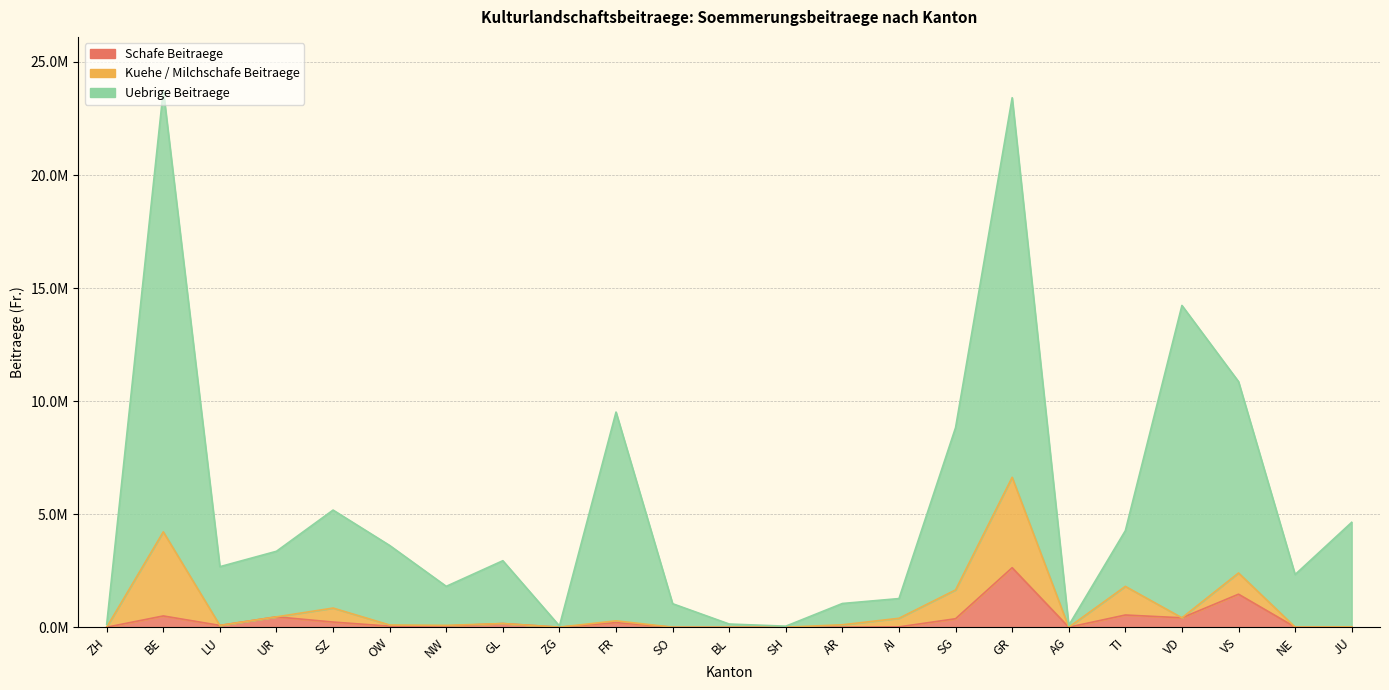

Reading left to right, extract all data points from this chart.

Schafe NST: ZH=0	BE=1905	LU=266	UR=1500	SZ=709	OW=190	NW=170	GL=492	ZG=0	FR=606	SO=3	BL=0	SH=0	AR=8	AI=75	SG=1029	GR=7238	AG=0	TI=2005	VD=1084	VS=5248	NE=16	JU=52
Schafe Beitraege: ZH=0	BE=498115	LU=78595	UR=458436	SZ=227752	OW=46181	NW=53467	GL=162190	ZG=0	FR=204403	SO=360	BL=0	SH=0	AR=3060	AI=14777	SG=374568	GR=2631470	AG=0	TI=539518	VD=416154	VS=1459557	NE=5110	JU=16534
Kuehe GVE: ZH=0	BE=9301	LU=0	UR=0	SZ=1555	OW=129	NW=69	GL=0	ZG=5	FR=194	SO=0	BL=0	SH=0	AR=262	AI=959	SG=3186	GR=9995	AG=0	TI=3165	VD=0	VS=2348	NE=0	JU=0
Kuehe Beitraege: ZH=0	BE=3720284	LU=0	UR=0	SZ=618984	OW=51600	NW=27732	GL=0	ZG=2000	FR=77464	SO=0	BL=0	SH=0	AR=104648	AI=380266	SG=1274576	GR=3997876	AG=0	TI=1266028	VD=0	VS=939064	NE=0	JU=0
Uebrige NST: ZH=330	BE=48825	LU=6514	UR=7263	SZ=10853	OW=8794	NW=4317	GL=6948	ZG=135	FR=23111	SO=2599	BL=366	SH=116	AR=2359	AI=2183	SG=17947	GR=42055	AG=209	TI=6160	VD=34665	VS=21238	NE=5812	JU=11557
Uebrige Beitraege: ZH=132048	BE=19516444	LU=2598744	UR=2900543	SZ=4334076	OW=3517786	NW=1726941	GL=2779087	ZG=54192	FR=9233426	SO=1039412	BL=140704	SH=46204	AR=941635	AI=871463	SG=7178625	GR=16788462	AG=83693	TI=2463853	VD=13813364	VS=8463548	NE=2324777	JU=4622609